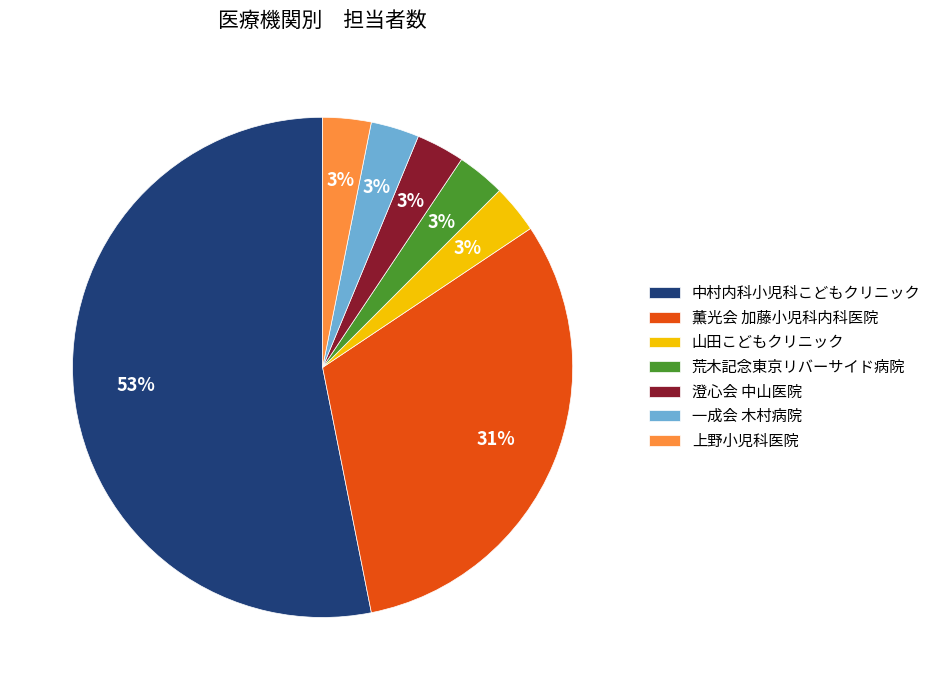

Do 山田こどもクリニック and 一成会 木村病院 together represent more than half of the pie?

No